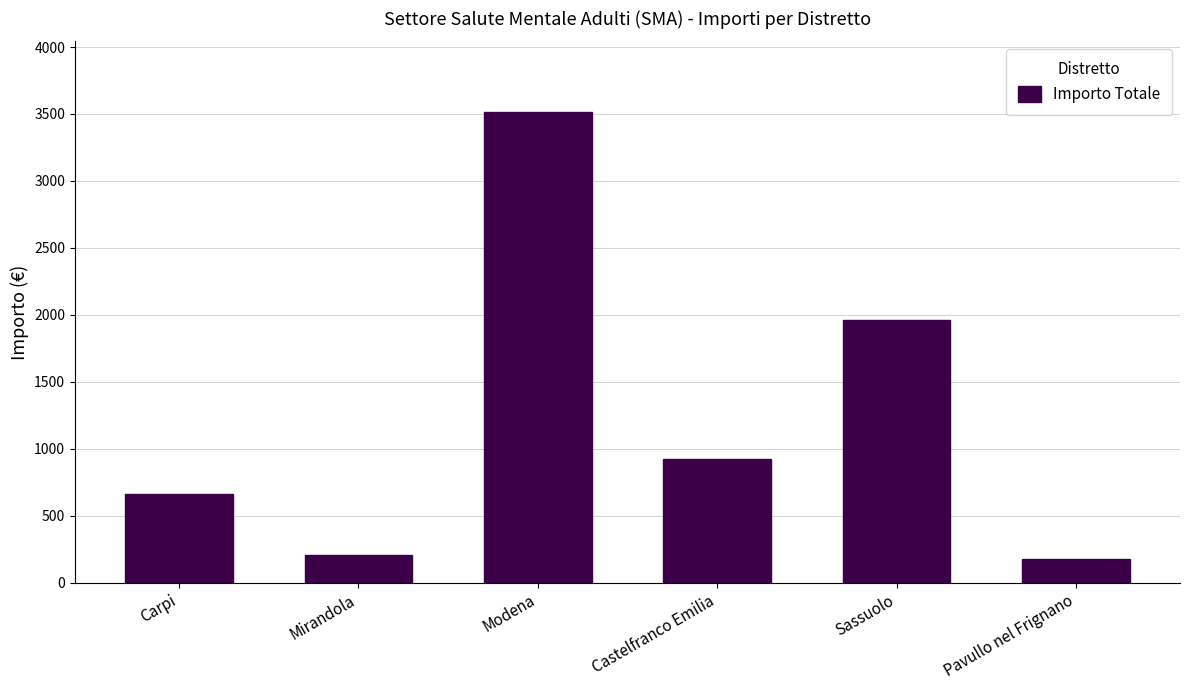

What is the average value?

1240.9